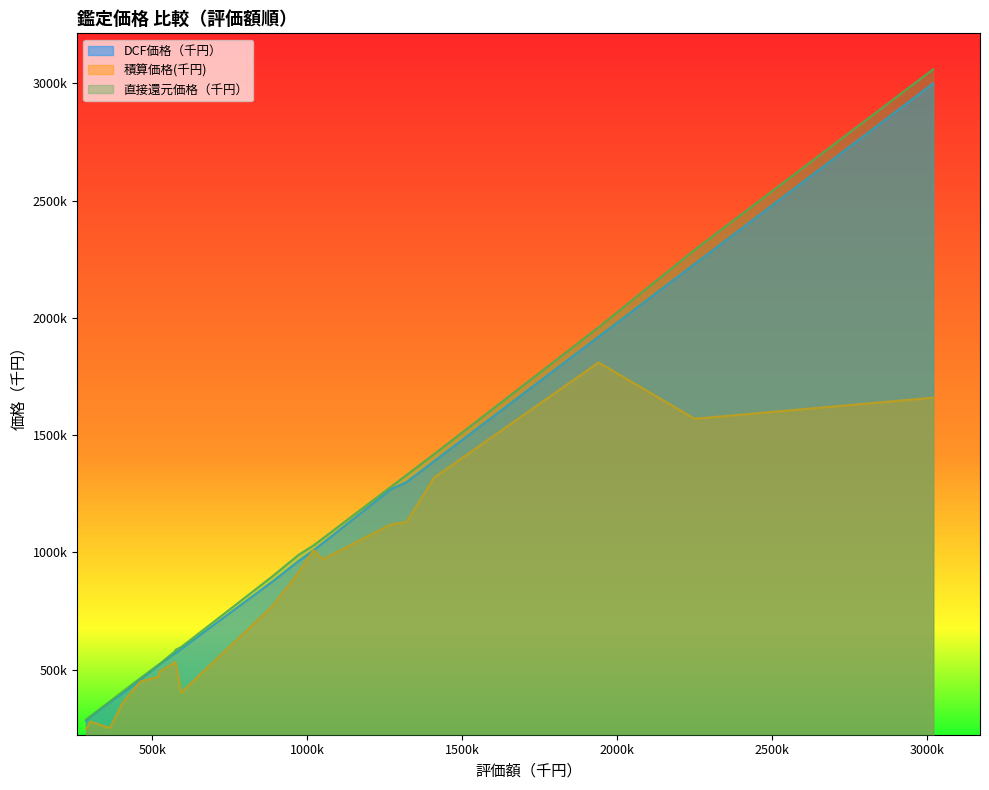

True or false: DCF価格（千円） and 積算価格(千円) intersect in this chart.

False